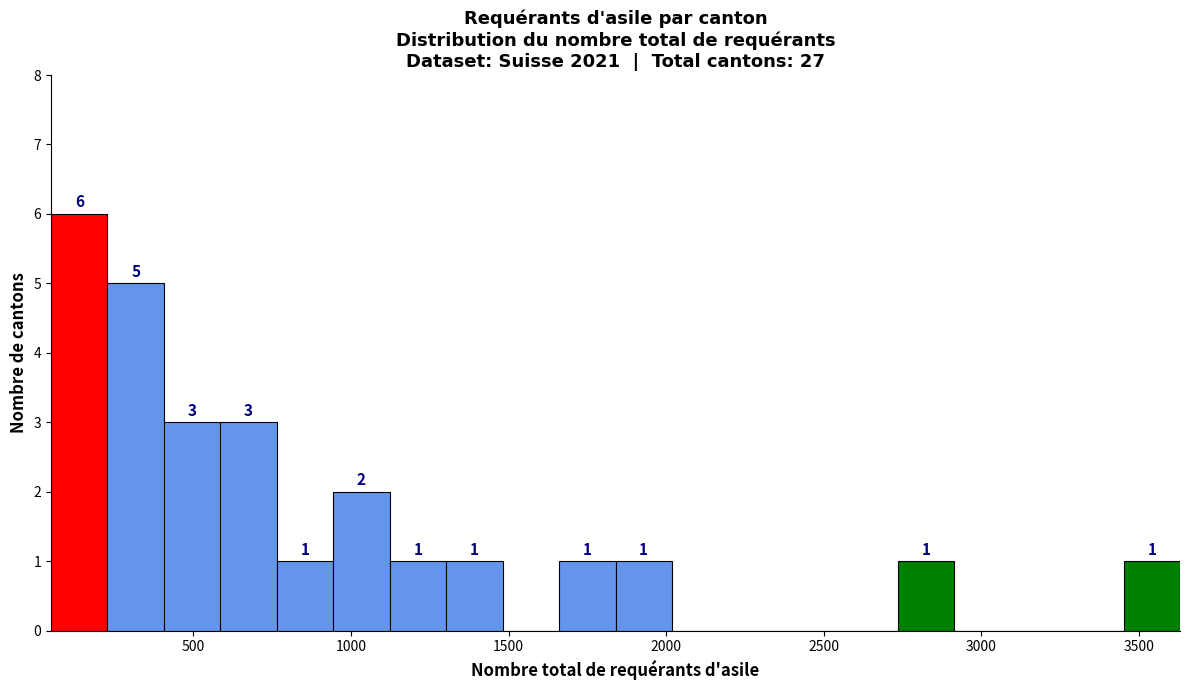

Read against the x-axis, roughly where is the centre of the tallest bar?

150